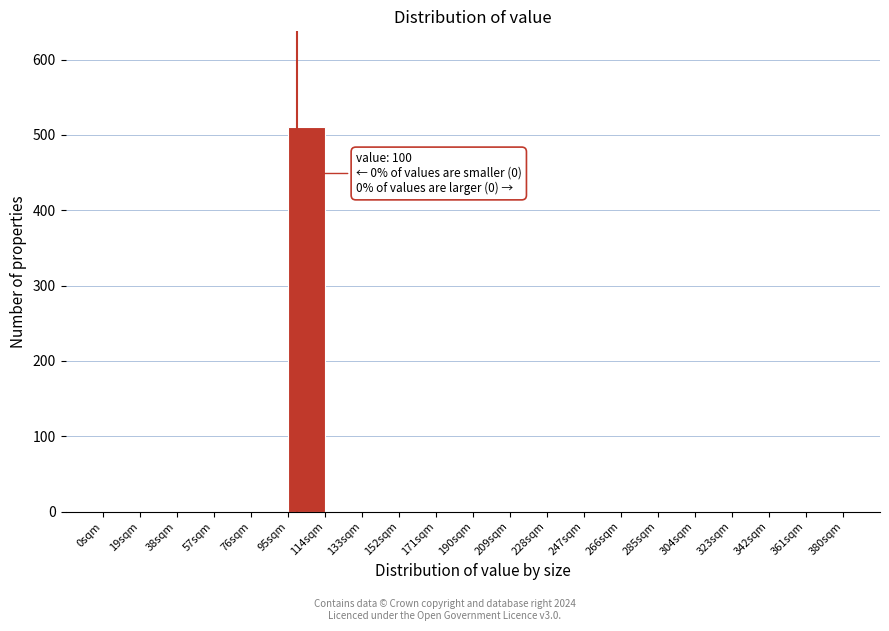

Over which range of the x-axis is the bar tallest?

95 to 114